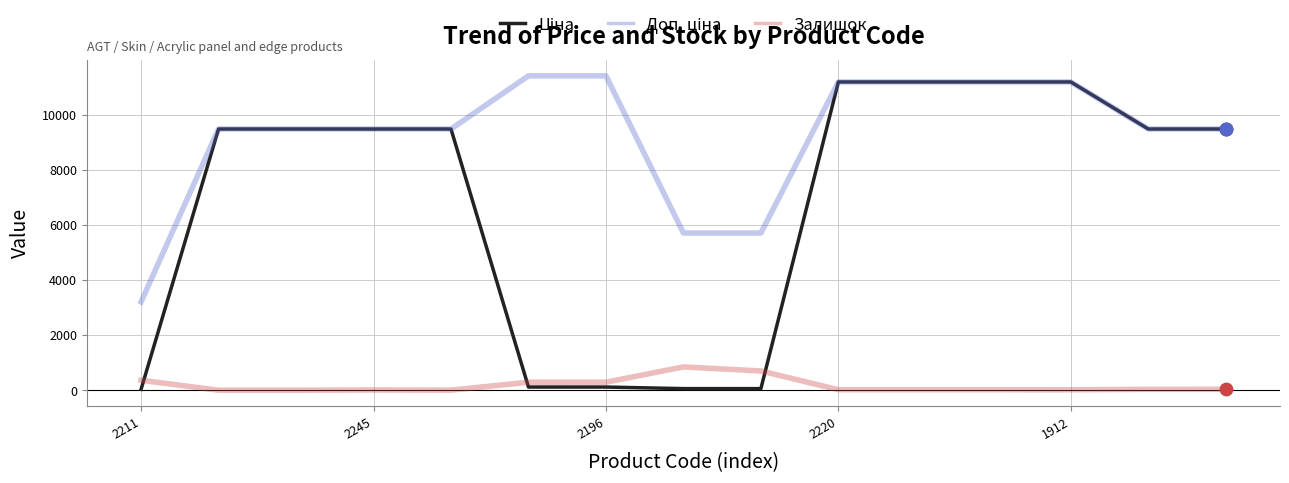

What is the greatest value displayed?

11410.0